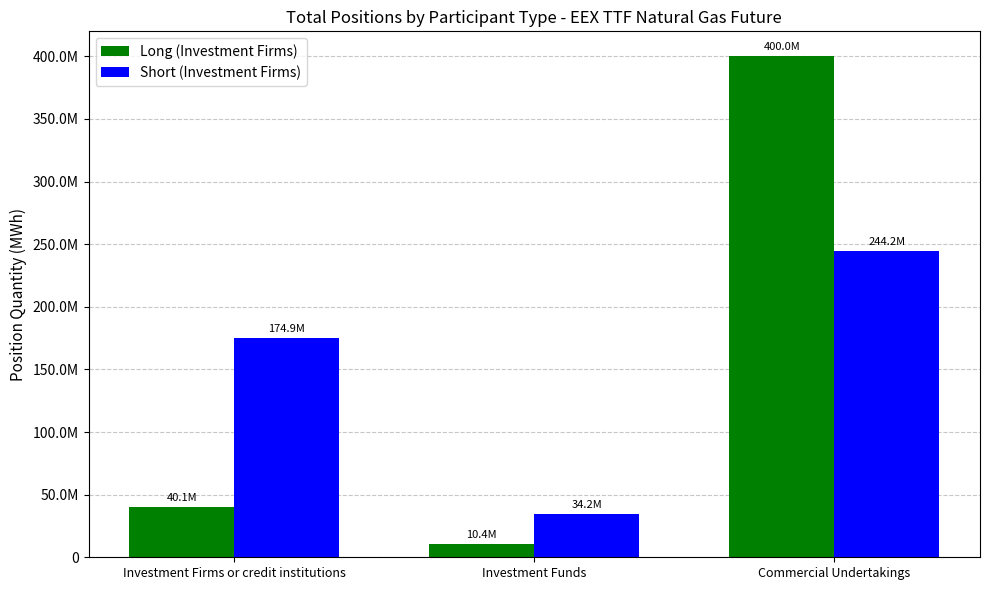

Where is Long (Investment Firms) nearest to the value 205213390?

Investment Firms or credit institutions